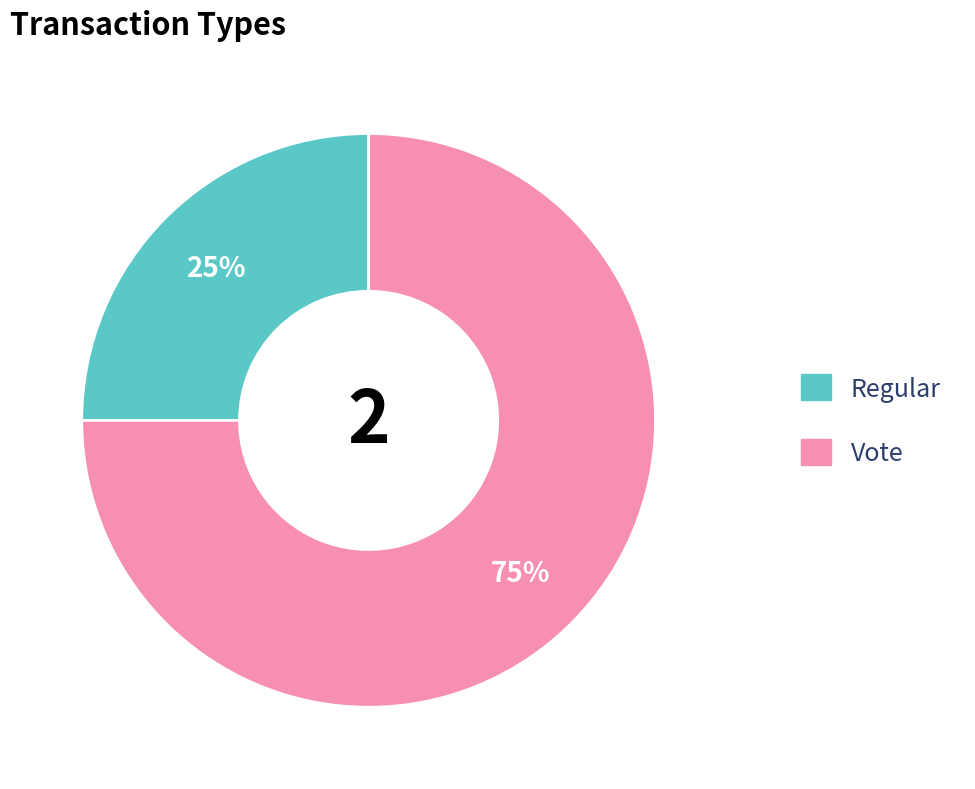

Is it true that Vote is 75% of the pie?

True